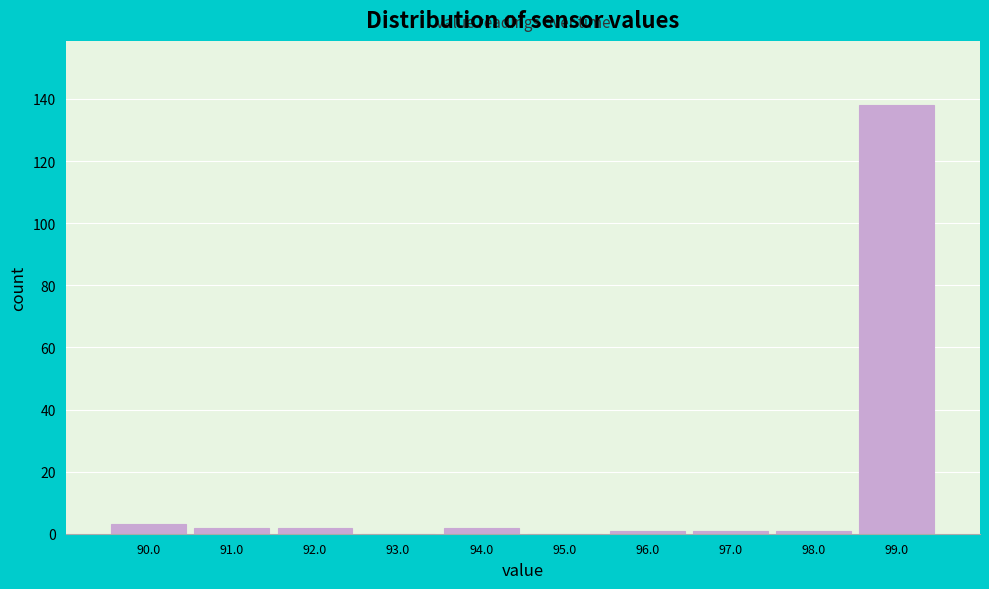

Reading left to right, extract all data points from this chart.

90.0=3	91.0=2	92.0=2	93.0=0	94.0=2	95.0=0	96.0=1	97.0=1	98.0=1	99.0=138